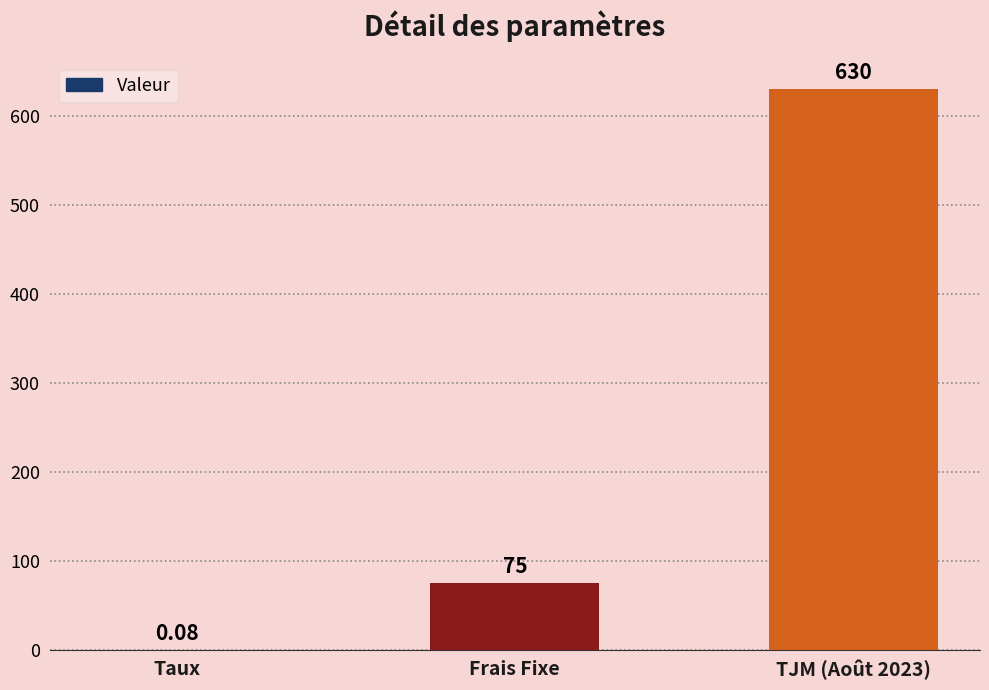

Is it true that the value at TJM (Août 2023) is 630.0?

True